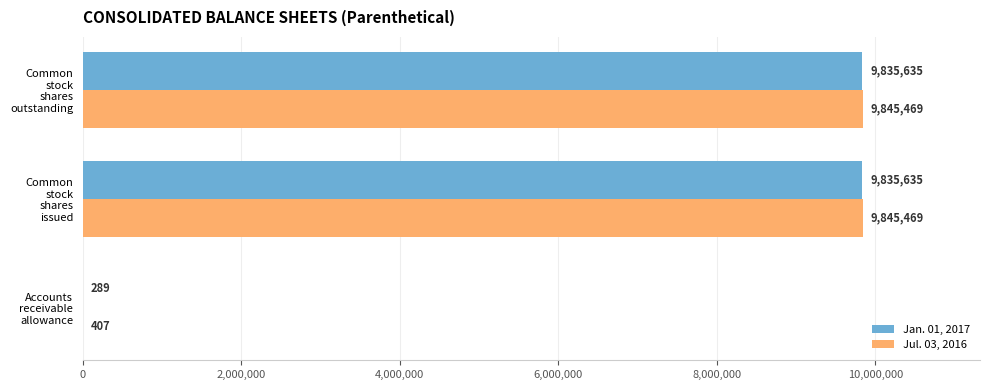

What is the maximum value shown in the chart?

9845469